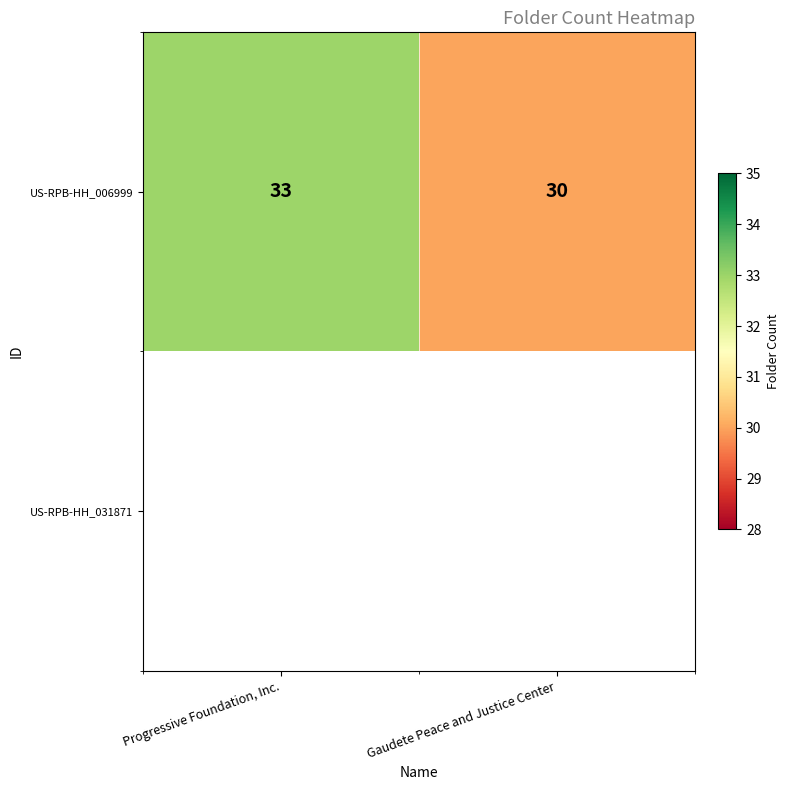

What is the average value?

32